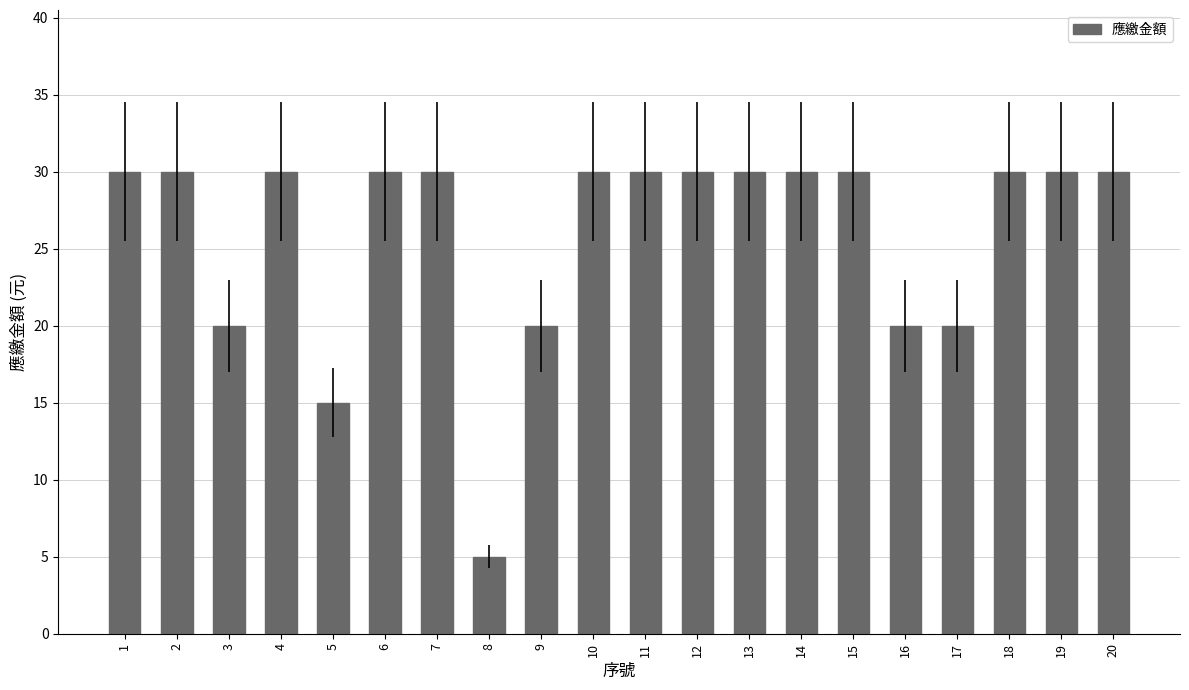

The value at 18 is 30. True or false?

True